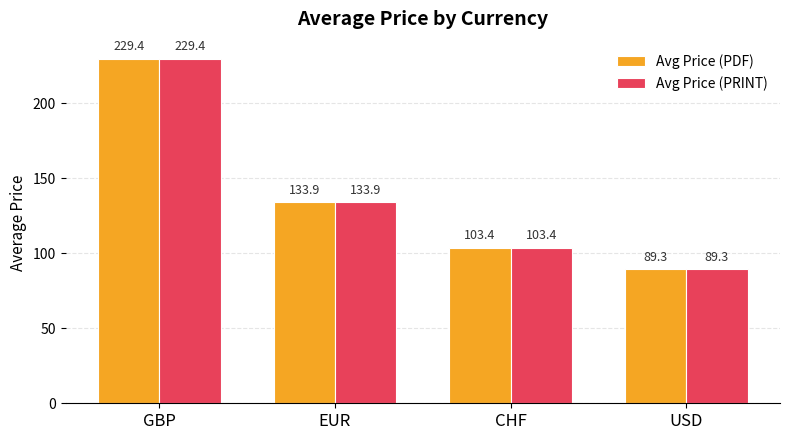

True or false: Avg Price (PRINT) has a value of 229.4 at GBP.

True